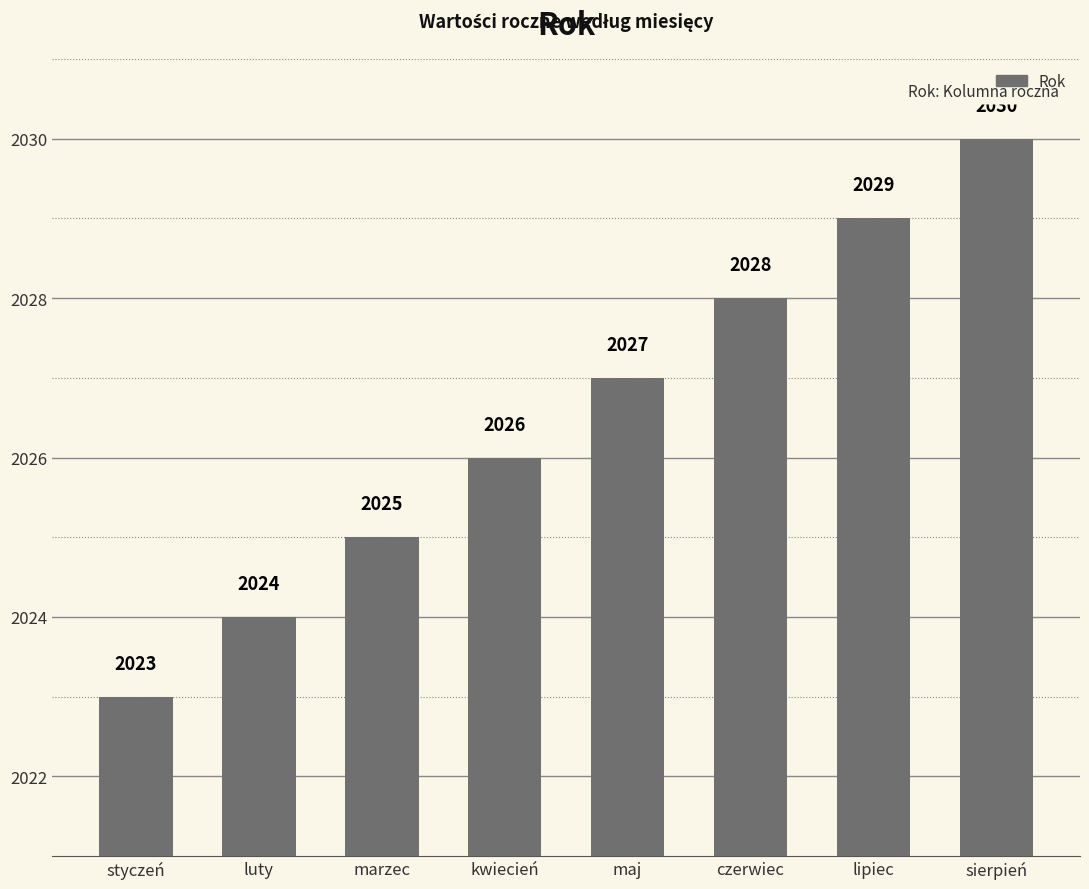

What is the sum of all values?

16212